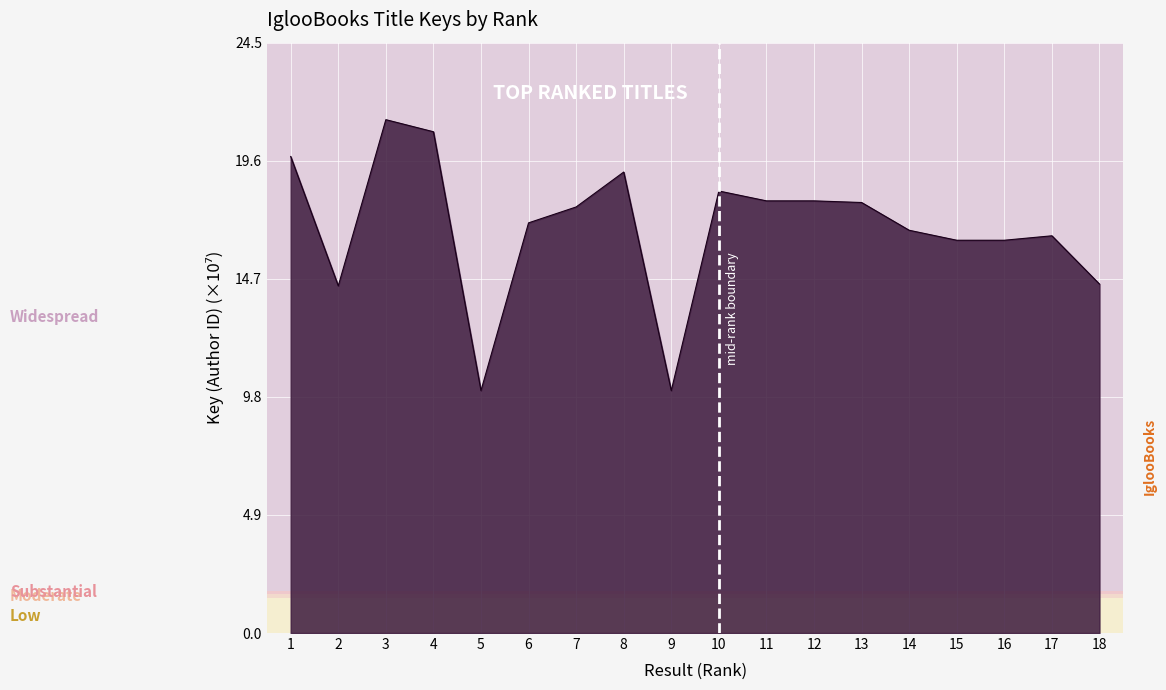

How many lines are shown in the chart?

1